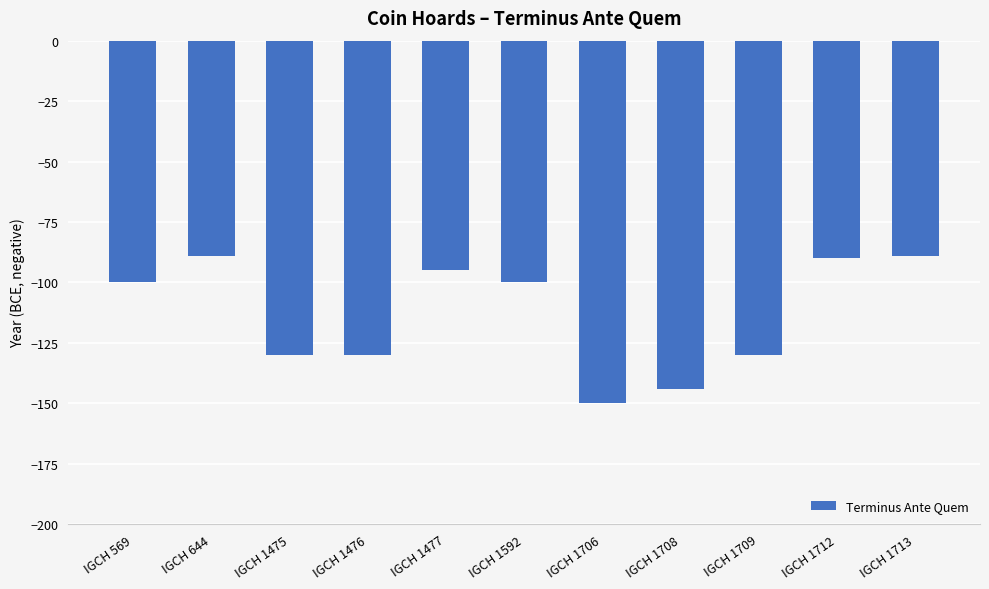

The chart shows a value of -45 at IGCH 1706. True or false?

False